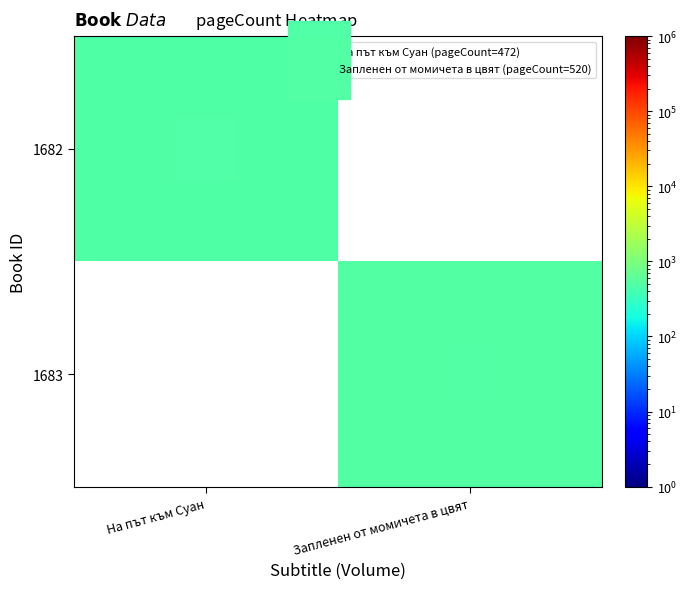

List the series in order of their peak value, highest first.

1682, 1683